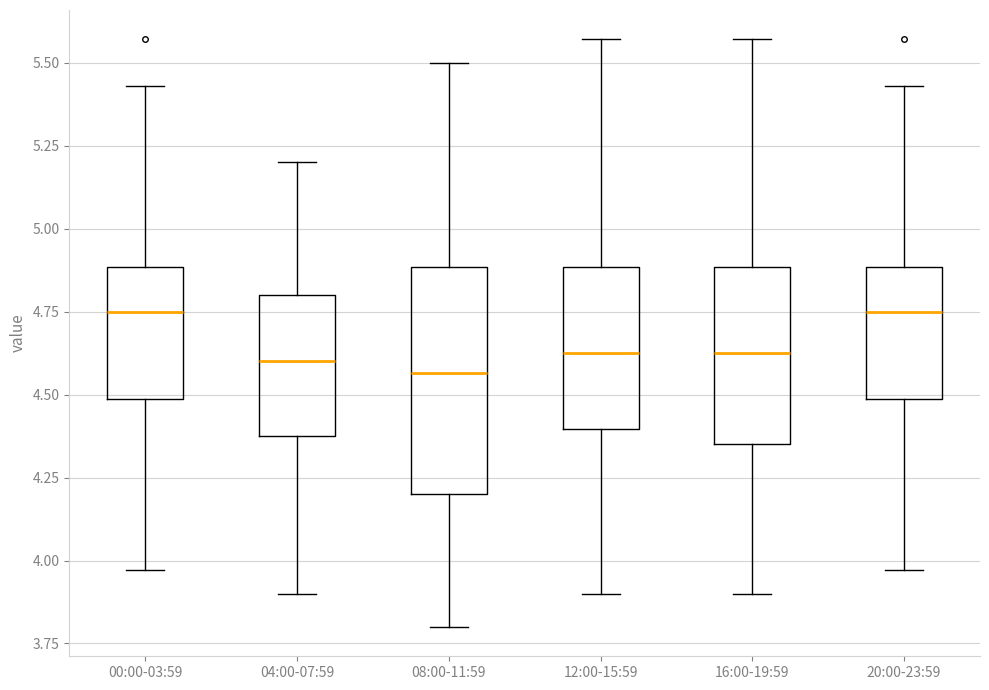

Where is the lower edge of the box for 00:00-03:59 on the y-axis? The values are not printed on the chart, so give them approximately, as read against the axis.

4.50